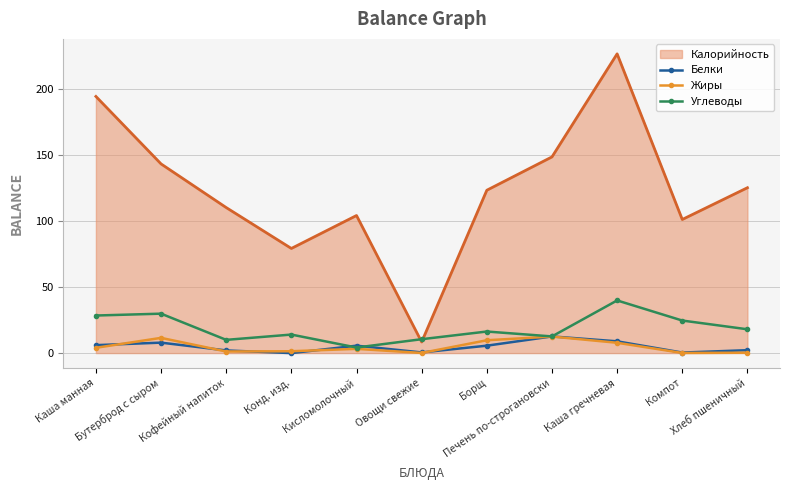

What is the maximum value shown in the chart?

226.2